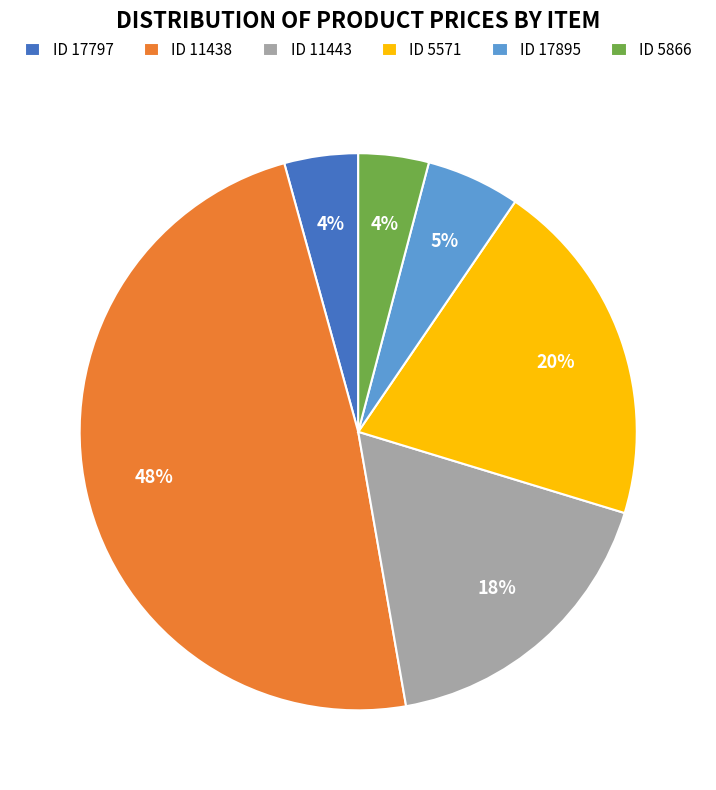

Is there a majority slice in this chart?

No